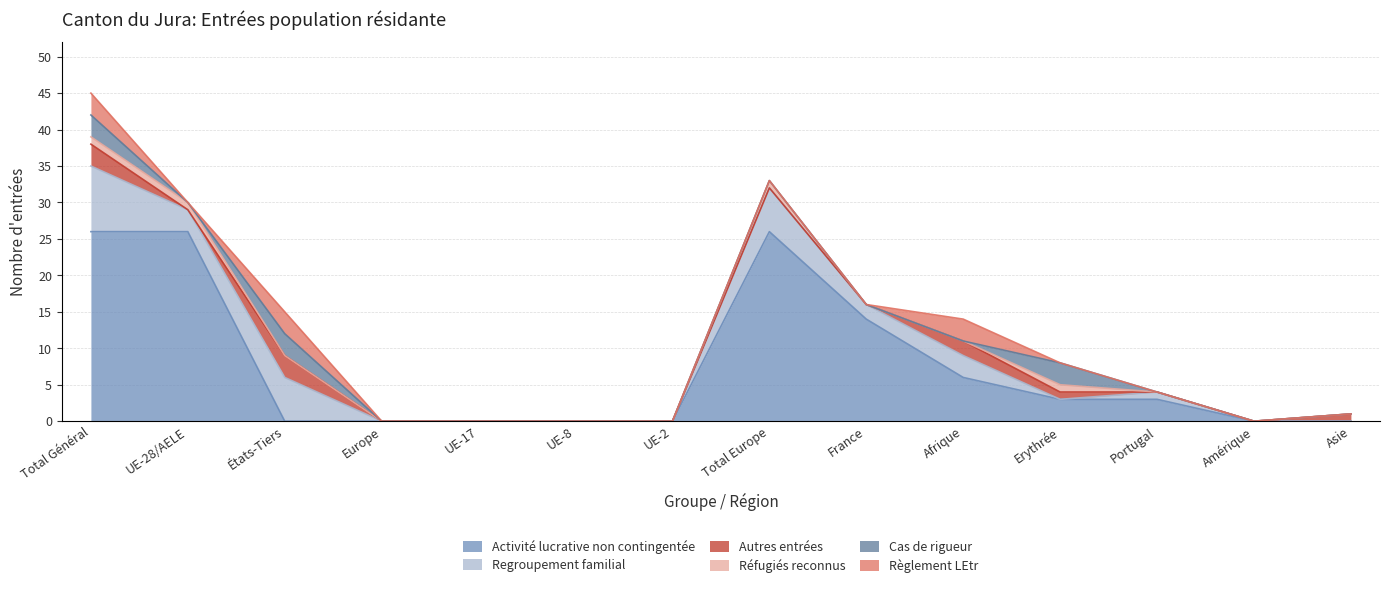

At which category is the sum across all series the highest?

Total Général